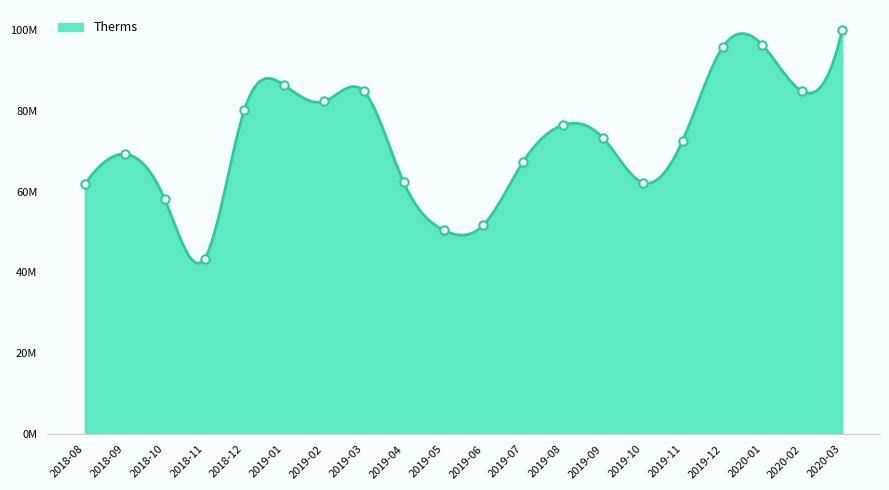

True or false: the data has more than 0 interior local peaks.

True